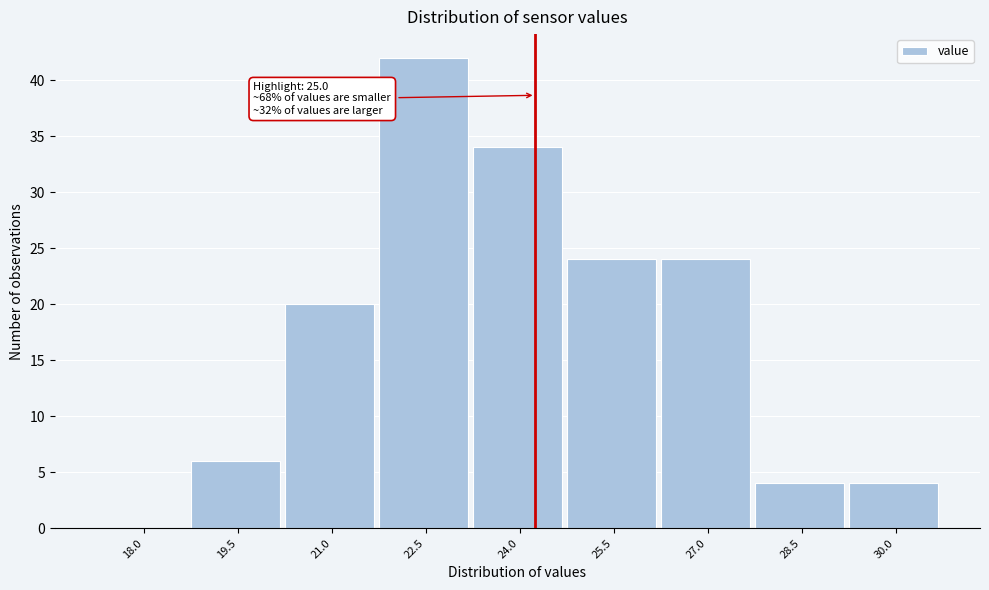

Reading left to right, what are all the values shown in this chart?

18.0=0	19.5=6	21.0=20	22.5=42	24.0=34	25.5=24	27.0=24	28.5=4	30.0=4